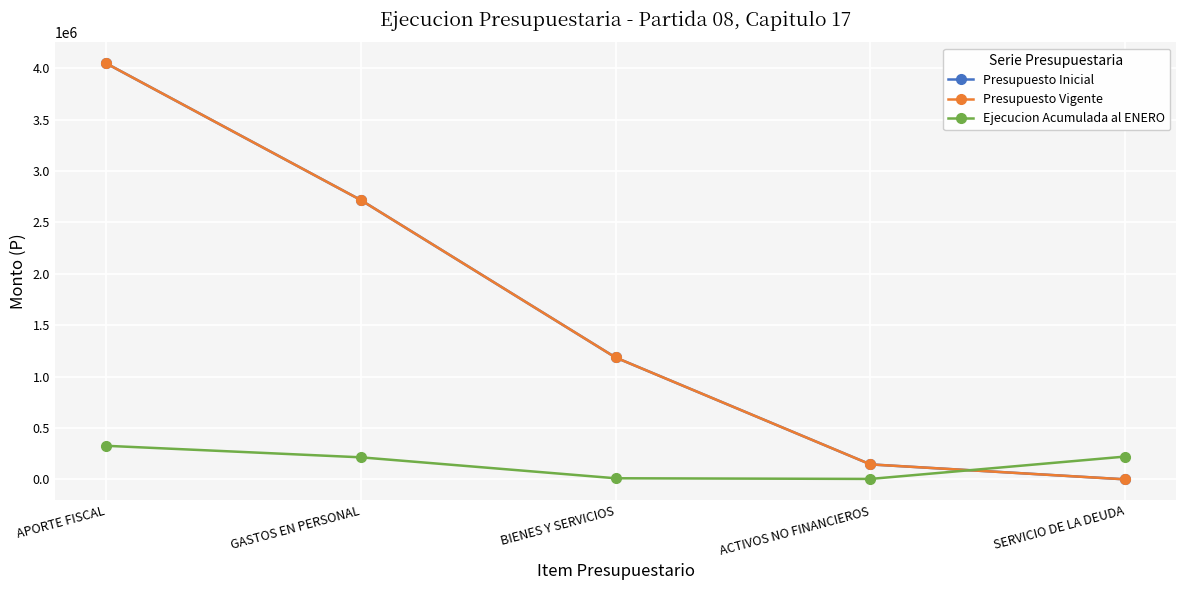

What is the label of the 2nd point from the left?

GASTOS EN PERSONAL